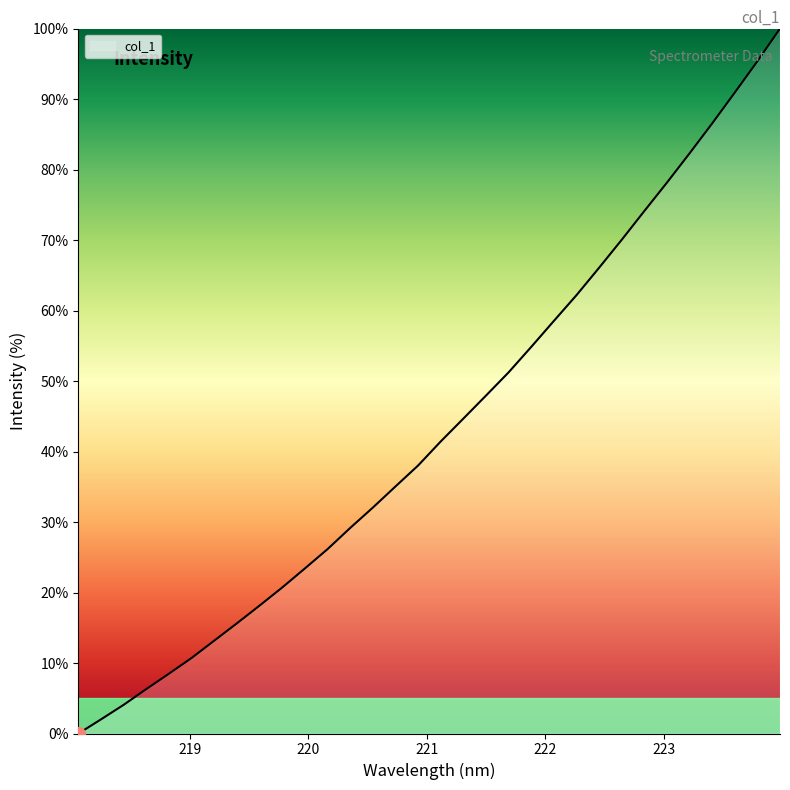

What is the difference between the maximum and minimum values?

100.0